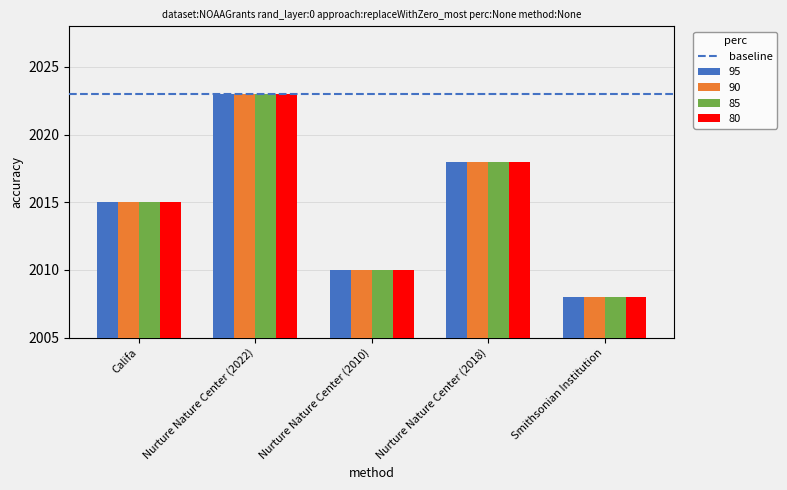

What is the total value across all series at Nurture Nature Center (2018)?

8072